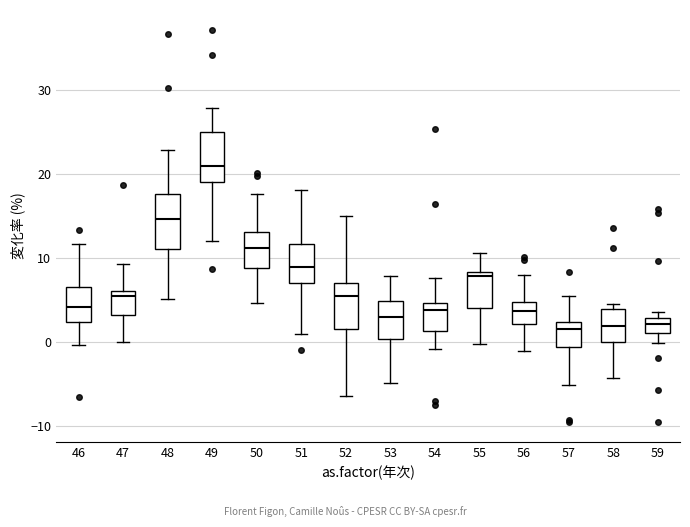

Where does the upper whisker of the box at x = 52 end on the y-axis? The values are not printed on the chart, so give them approximately, as read against the axis.

15